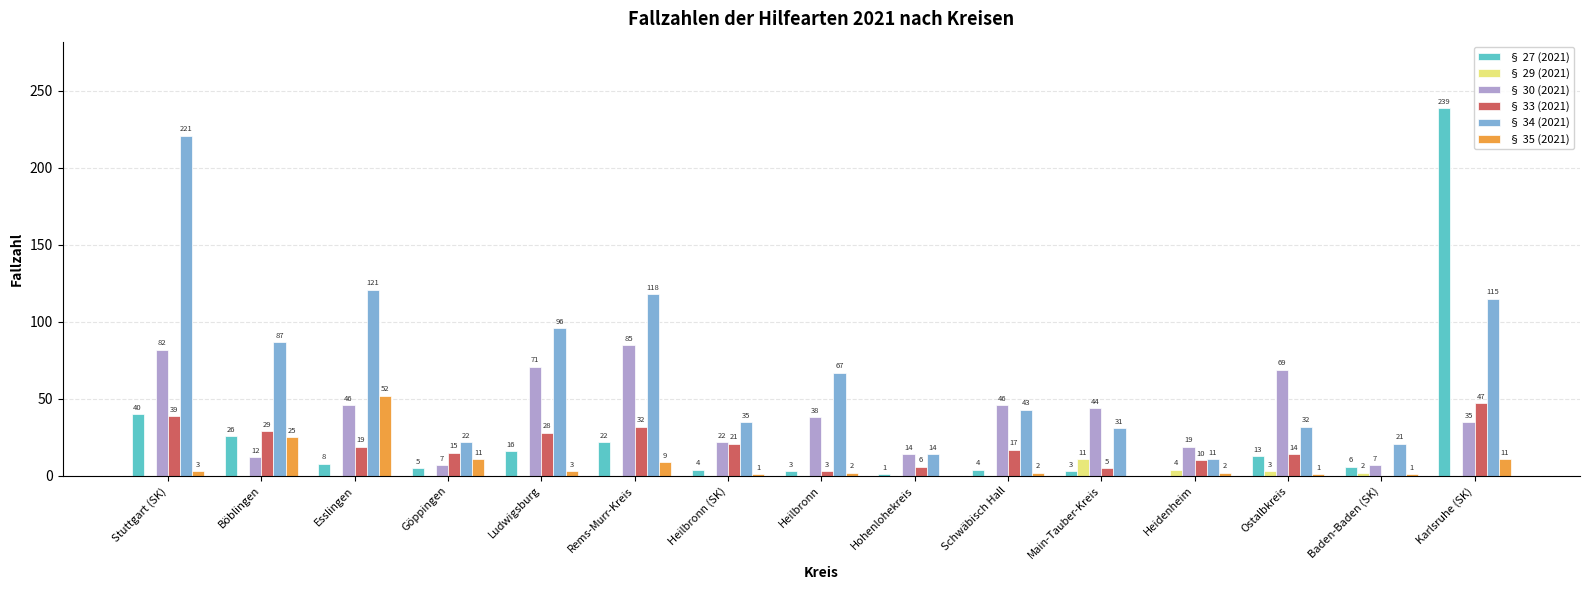

Which category has the highest value in the § 27 (2021) series?

Karlsruhe (SK)